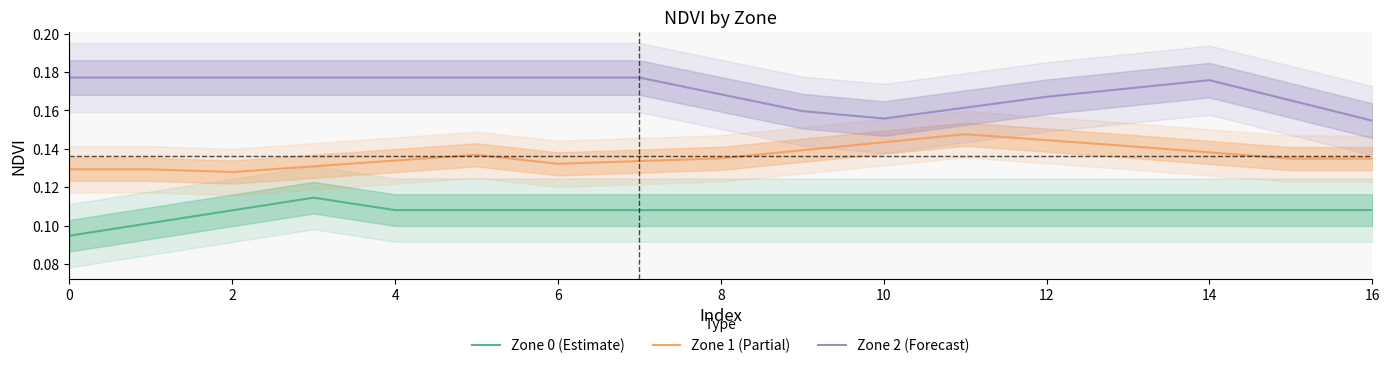

True or false: Zone 0 (Estimate) and Zone 2 (Forecast) cross at least once.

False